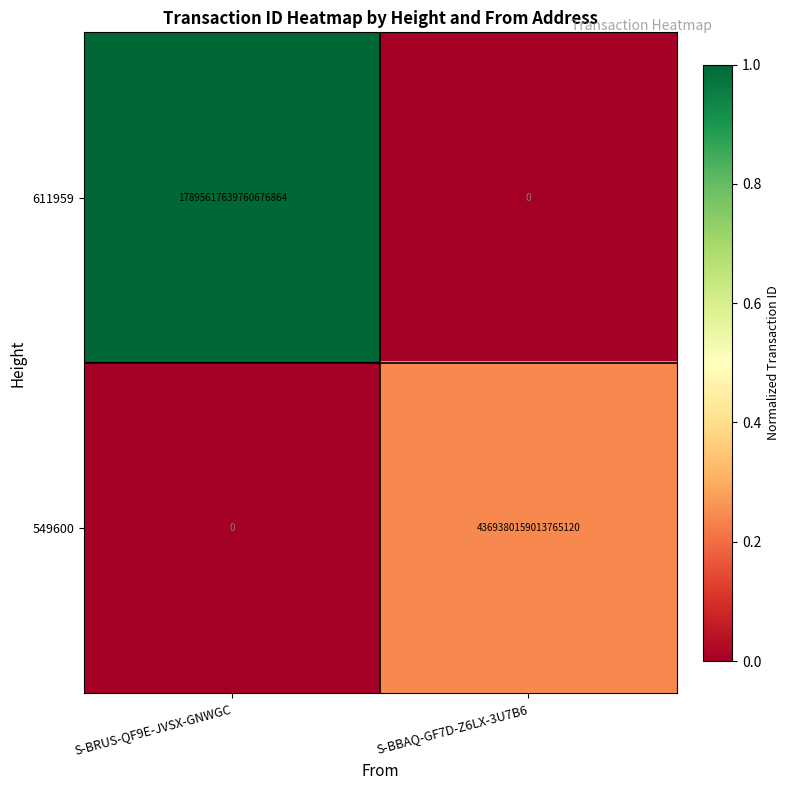

At which label is 611959 closest to 8947808819880338432?

S-BRUS-QF9E-JVSX-GNWGC